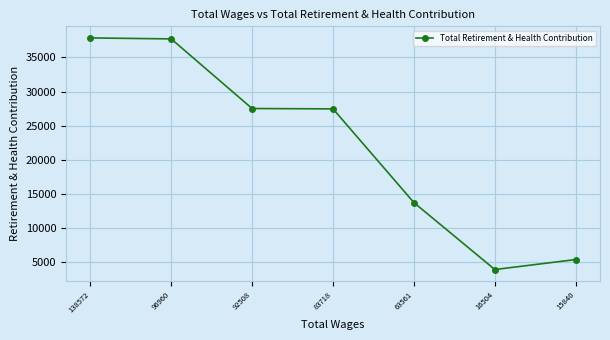

The value at 63561 is 13739. True or false?

True